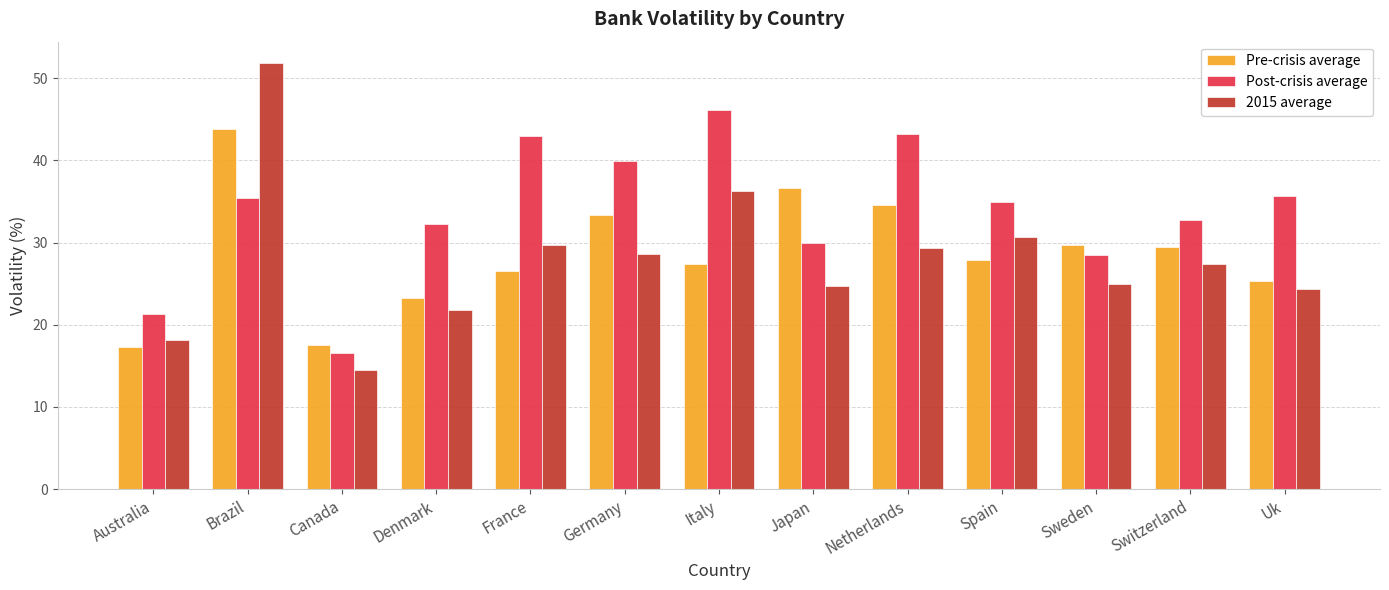

What is the total value across all series at Australia?

56.7